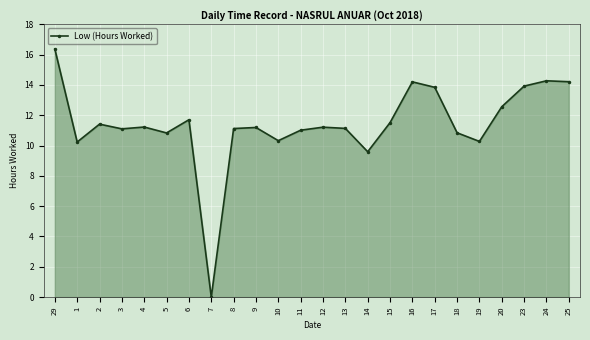

What is the maximum value shown in the chart?

16.4